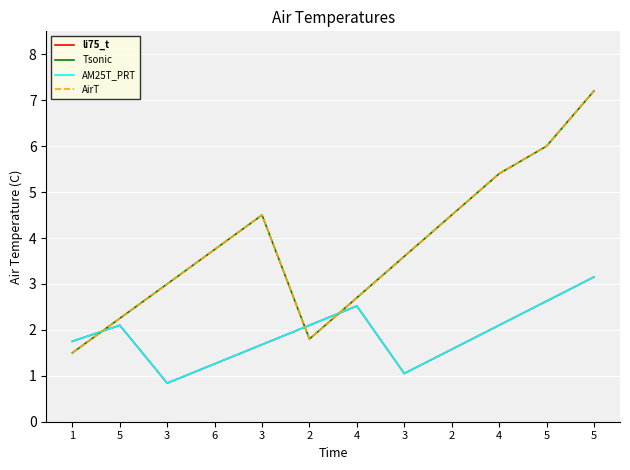

The AirT series shows 2.7 at 4. True or false?

True